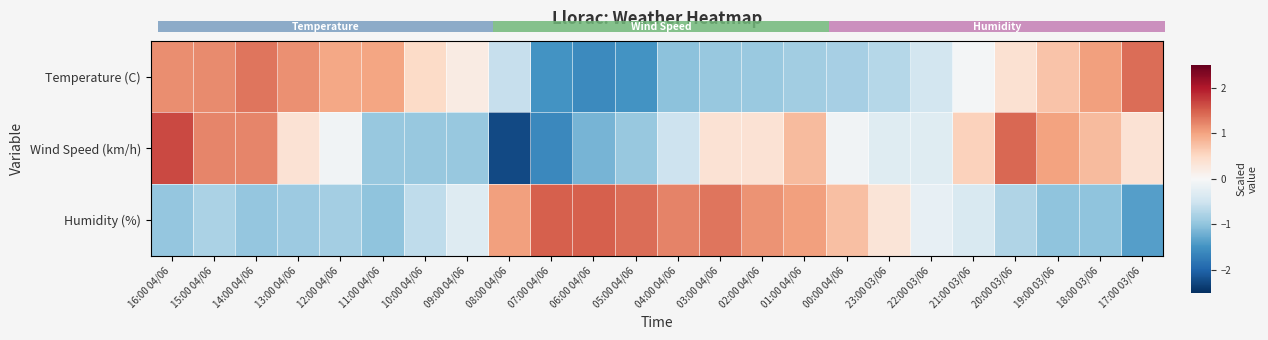

Which series has the widest spread of values?

Wind Speed (km/h)